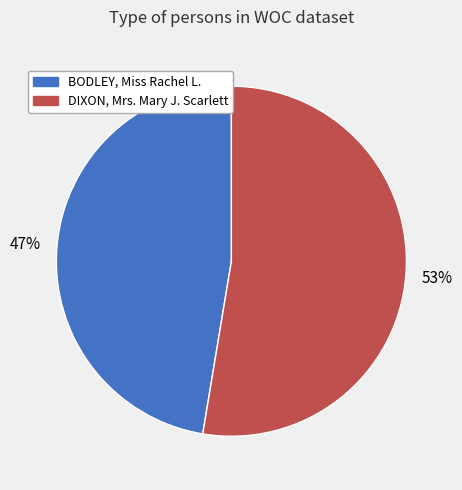

True or false: BODLEY, Miss Rachel L. accounts for 47% of the total.

True